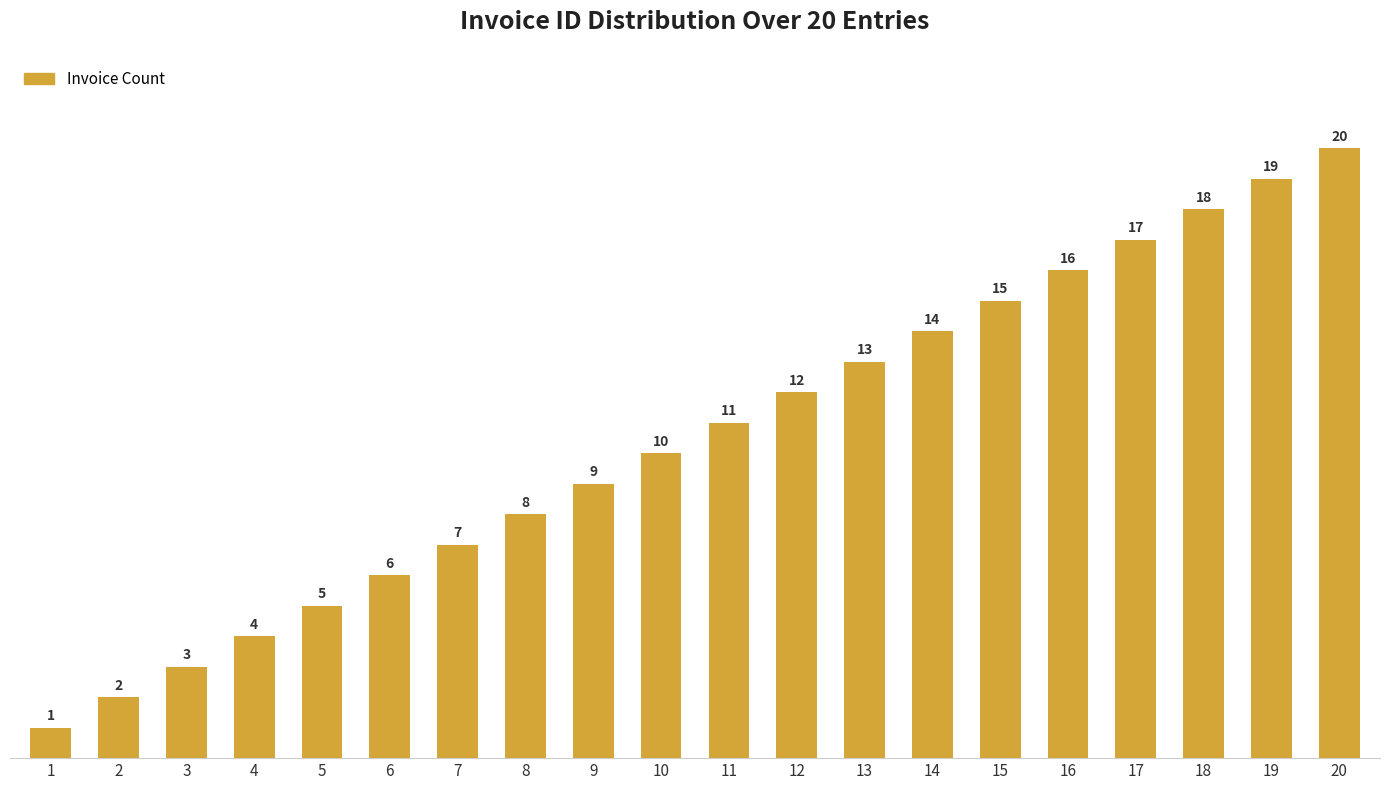

Reading left to right, transcribe all the data shown in this chart.

1=1	2=2	3=3	4=4	5=5	6=6	7=7	8=8	9=9	10=10	11=11	12=12	13=13	14=14	15=15	16=16	17=17	18=18	19=19	20=20